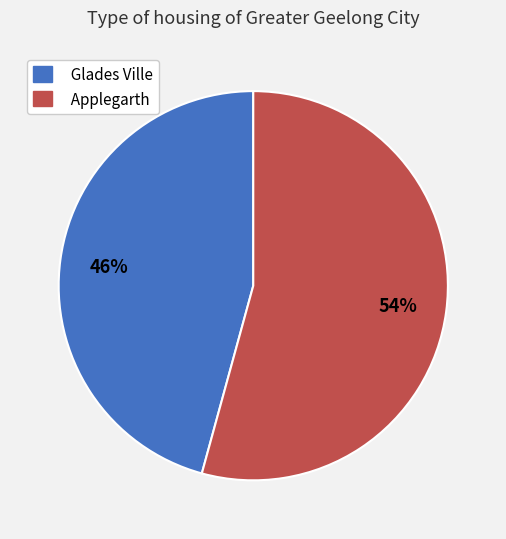

What is the largest slice in the pie chart?

Applegarth